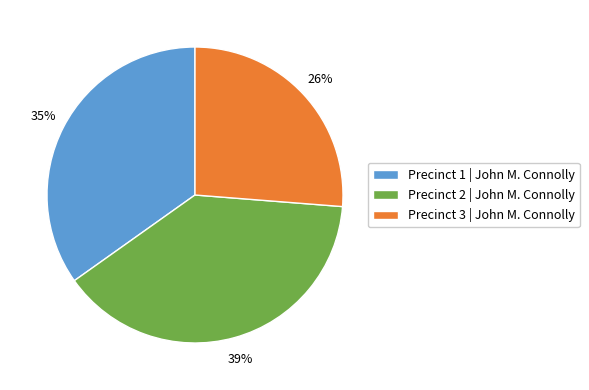

To the nearest percent, what is the combined percentage of Precinct 2 | John M. Connolly and Precinct 1 | John M. Connolly?

74%